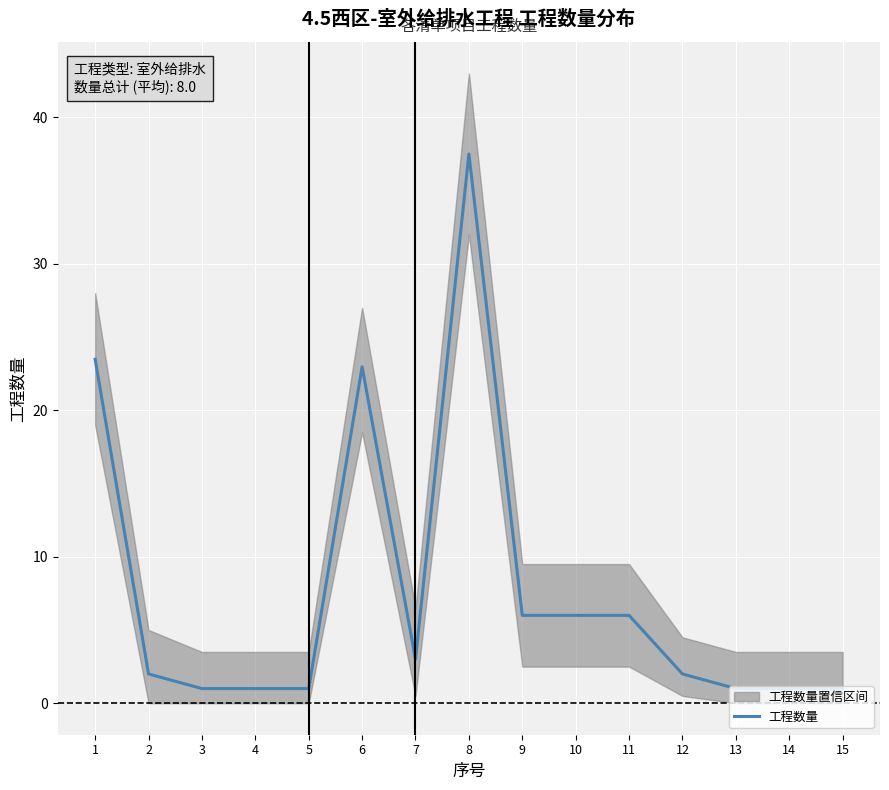

How many categories are shown in the chart?

15